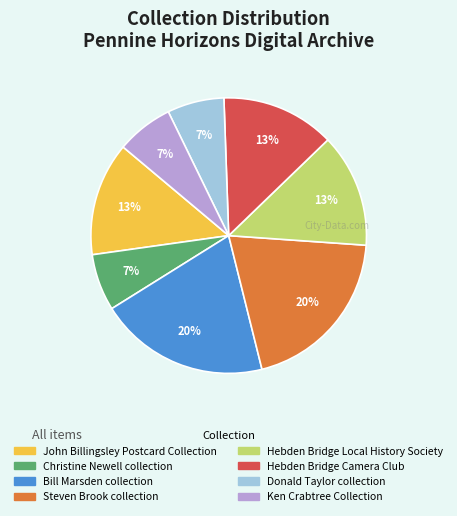

True or false: Donald Taylor collection accounts for 7% of the total.

True